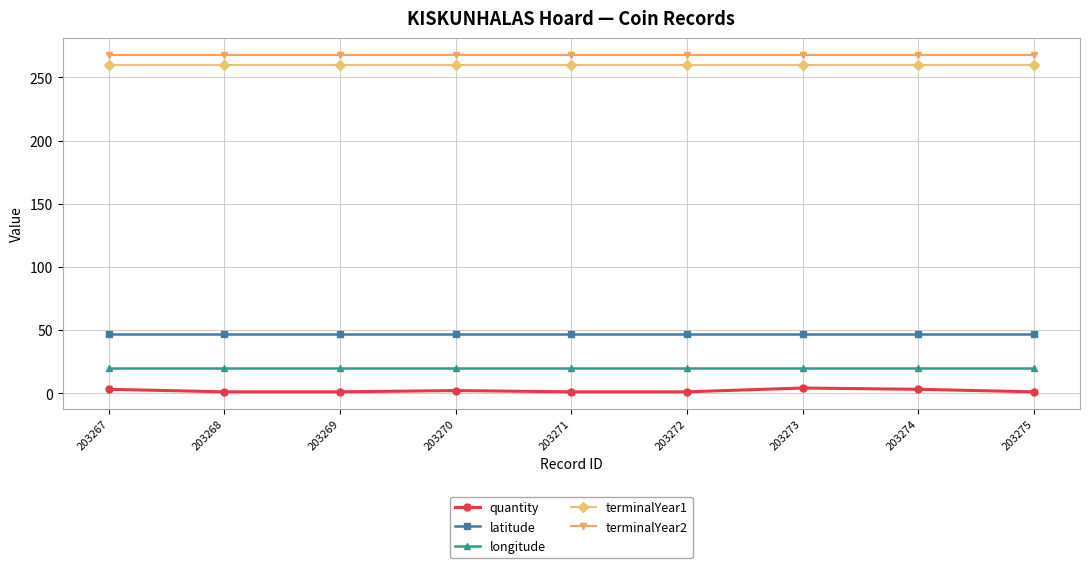

True or false: longitude and quantity intersect in this chart.

False